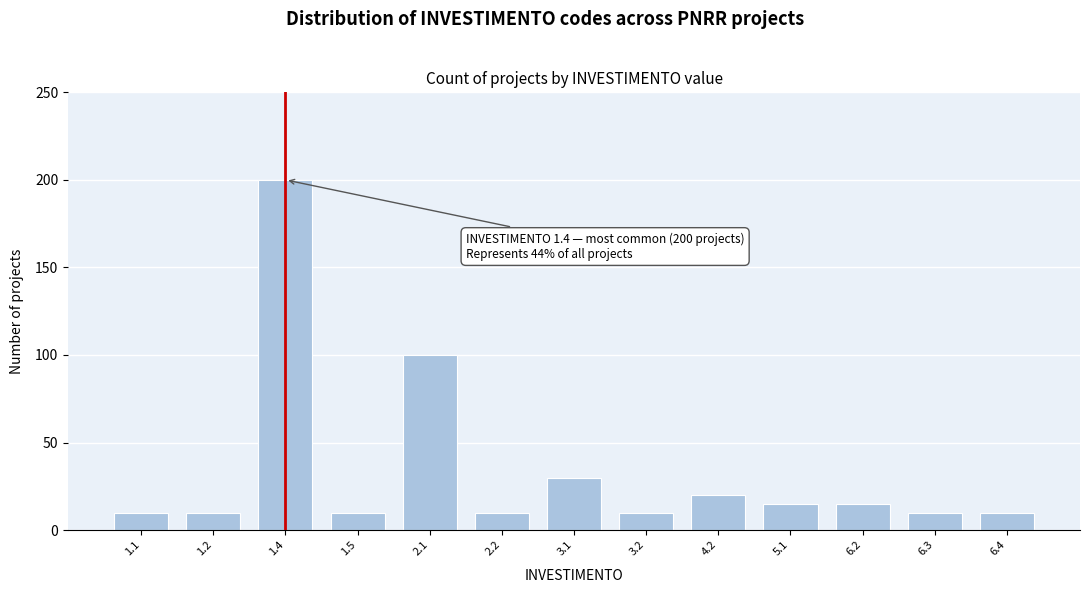

Reading left to right, what are all the values shown in this chart?

1.1=10	1.2=10	1.4=200	1.5=10	2.1=100	2.2=10	3.1=30	3.2=10	4.2=20	5.1=15	6.2=15	6.3=10	6.4=10